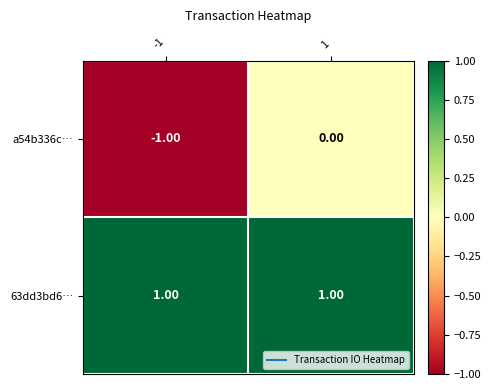

Rank the categories by a54b336c… value from highest to lowest.

1, -1